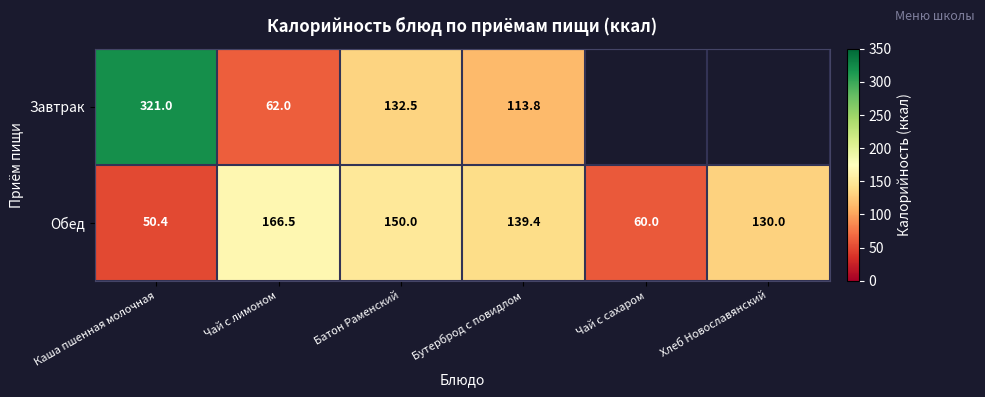

How many data points in Обед are above 139?

3